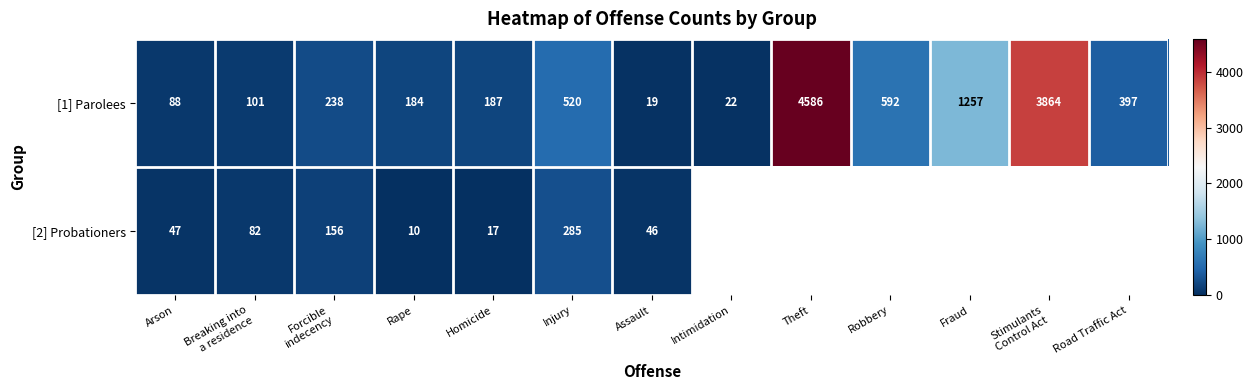

What is the difference between the highest and lowest values at Assault?

27